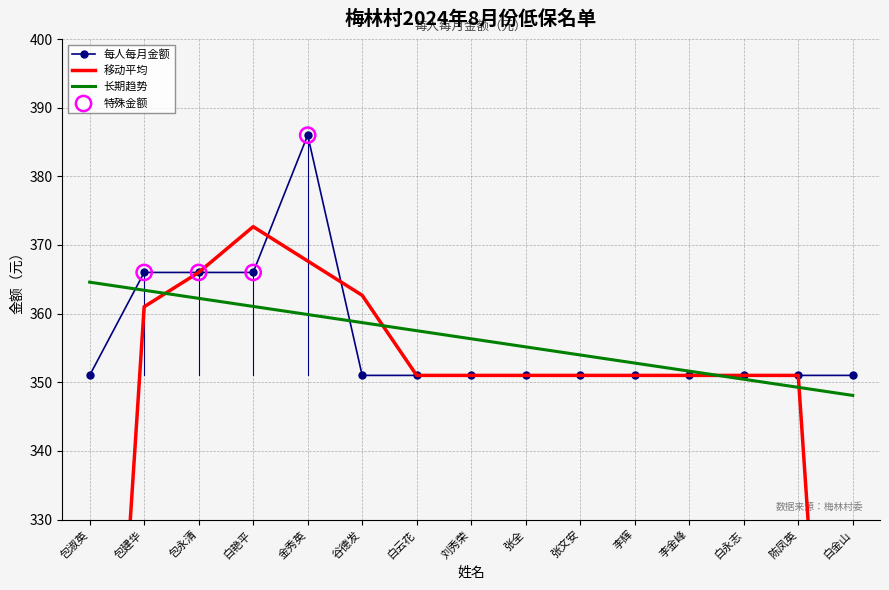

Approximately how many times larger is the value at 谷德发 compared to 包永清?

1.0